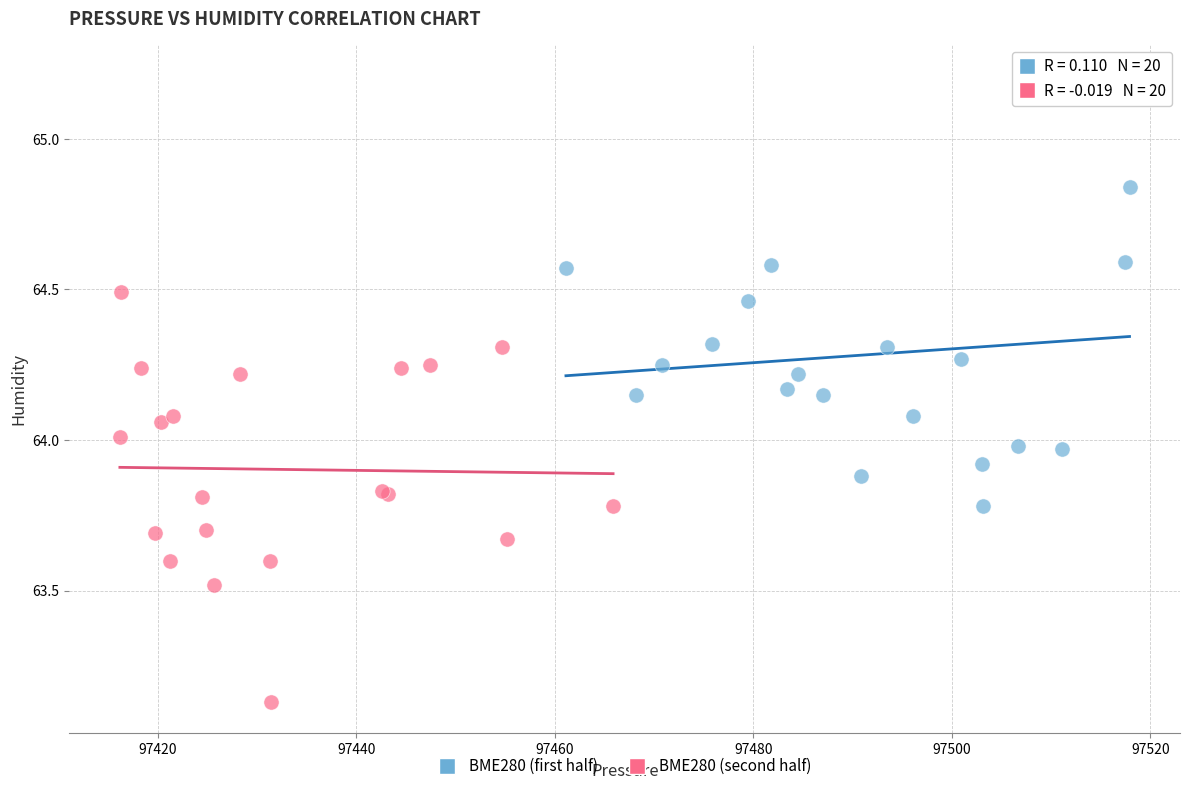

Which series reaches the maximum Y coordinate?

BME280 (first half)